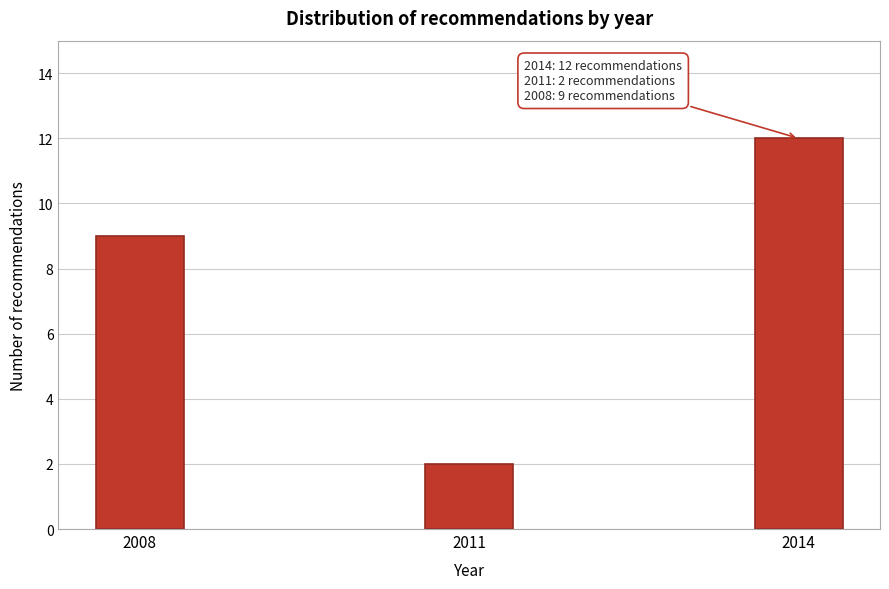

Reading left to right, transcribe all the data shown in this chart.

9	2	12